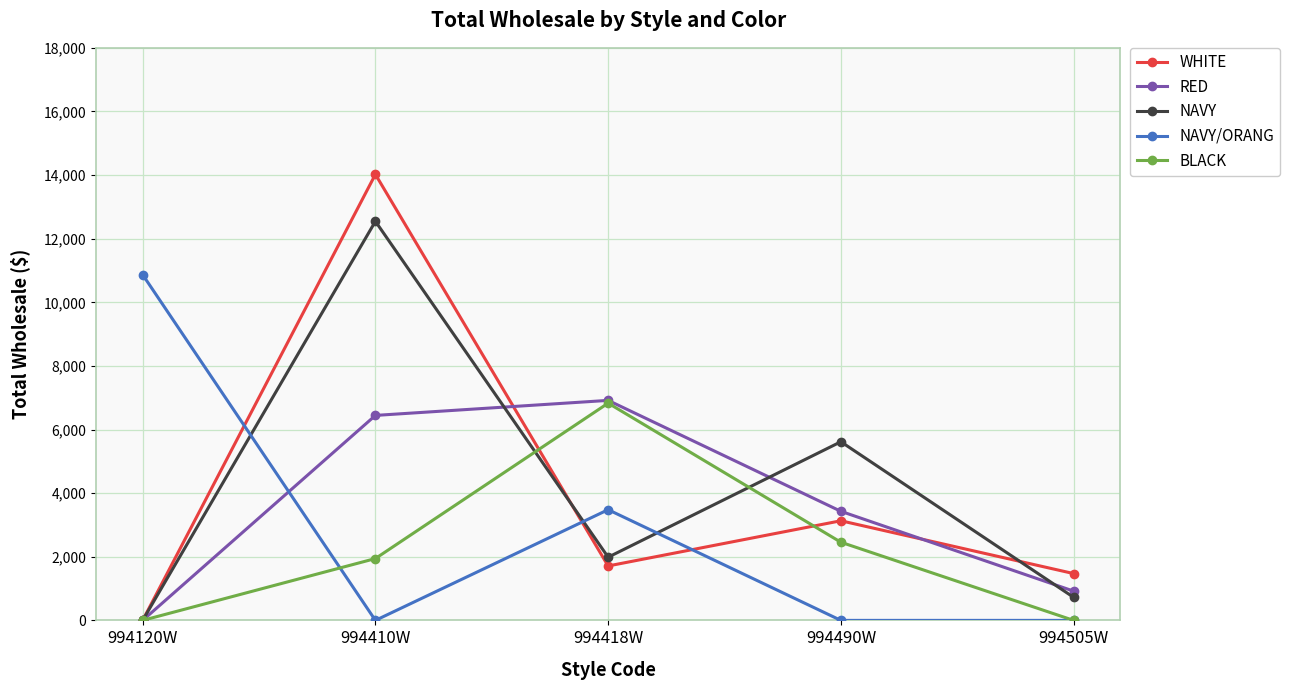

At which label does NAVY first exceed 1986?

994410W